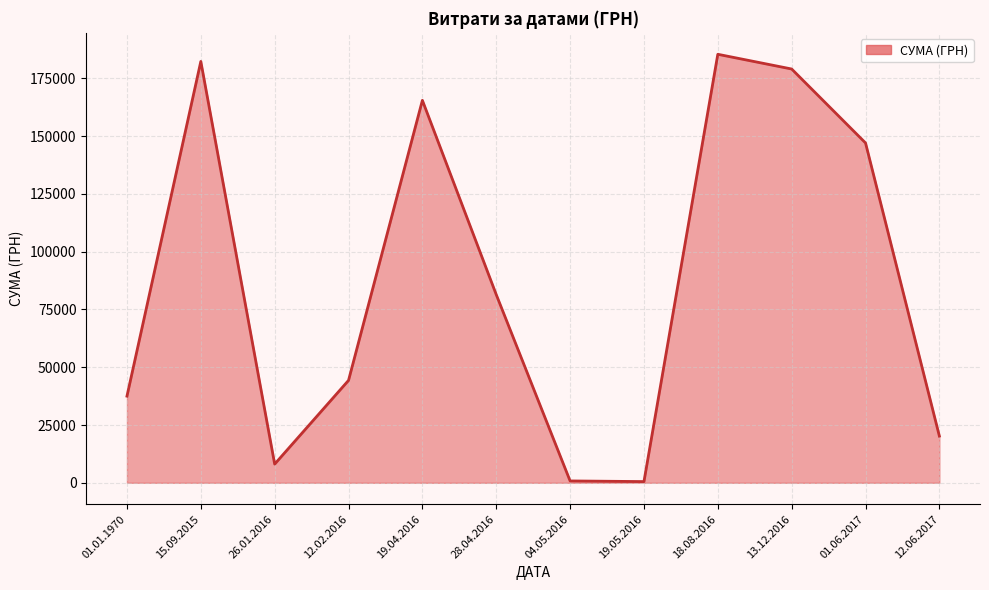

What is the change in value from 26.01.2016 to 13.12.2016?

+170891.8